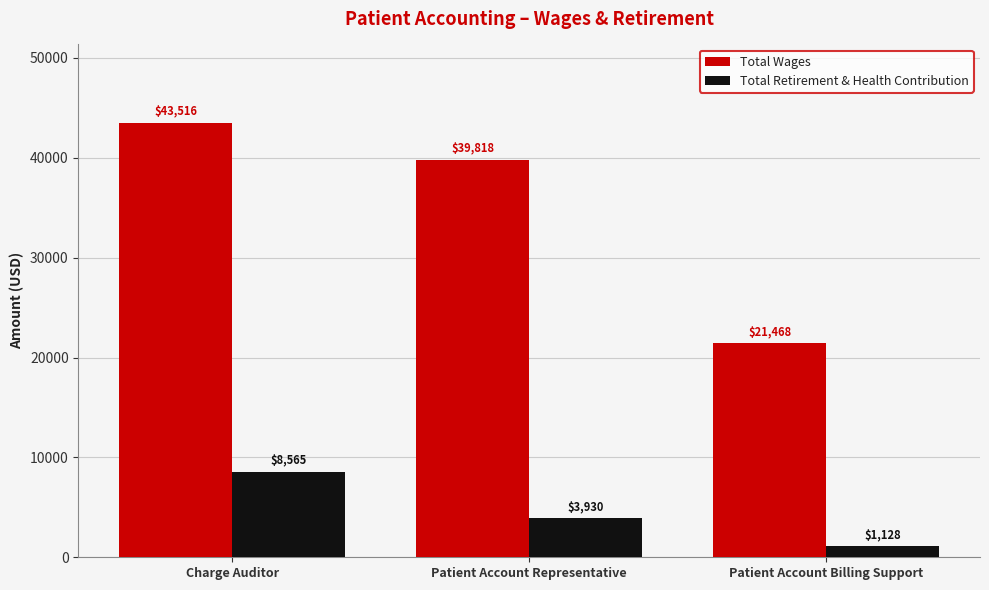

Between Charge Auditor and Patient Account Billing Support, which series saw the biggest shift?

Total Wages